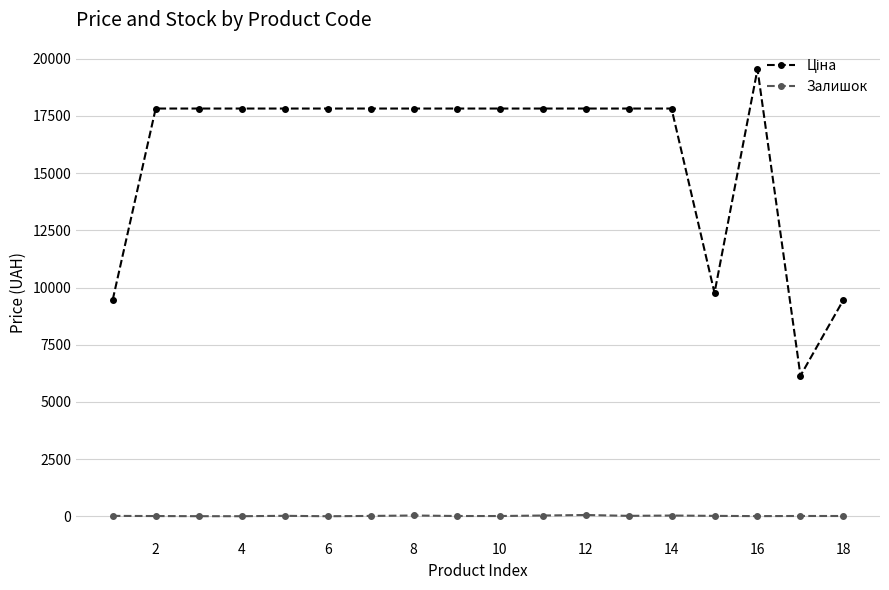

At how many categories does at least one series exceed 3516?

18